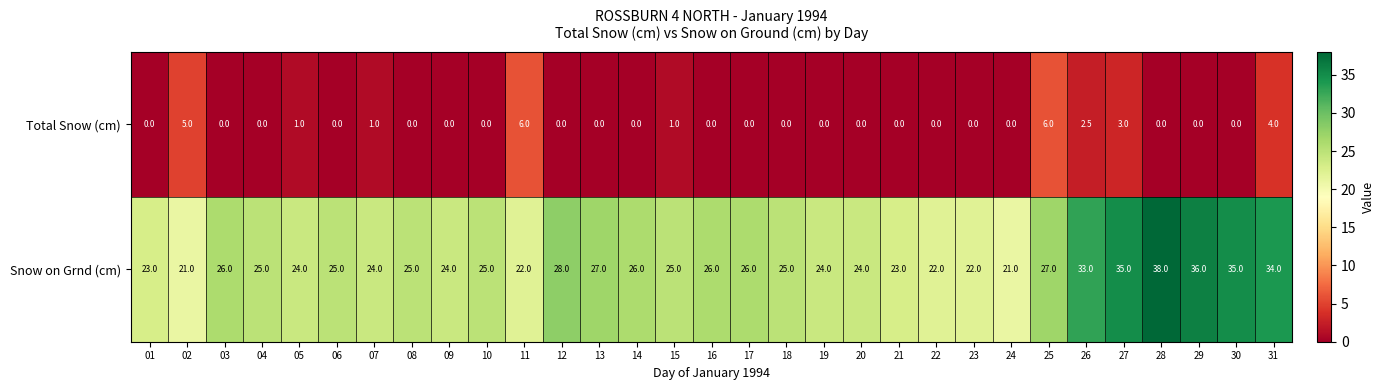

The value of Snow on Grnd (cm) at 22 is 13.0. True or false?

False